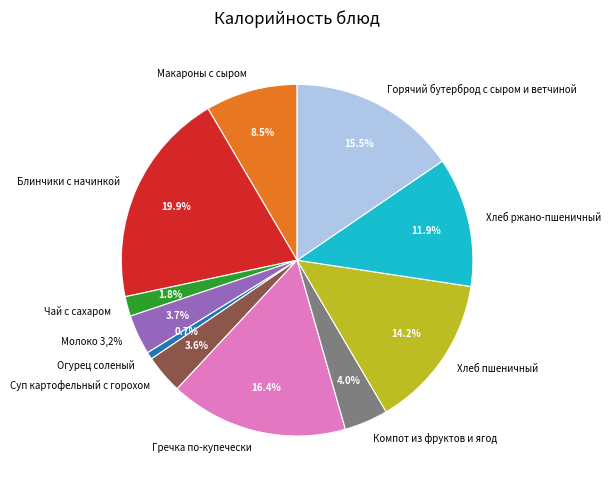

What is the smallest slice in the pie chart?

Огурец соленый